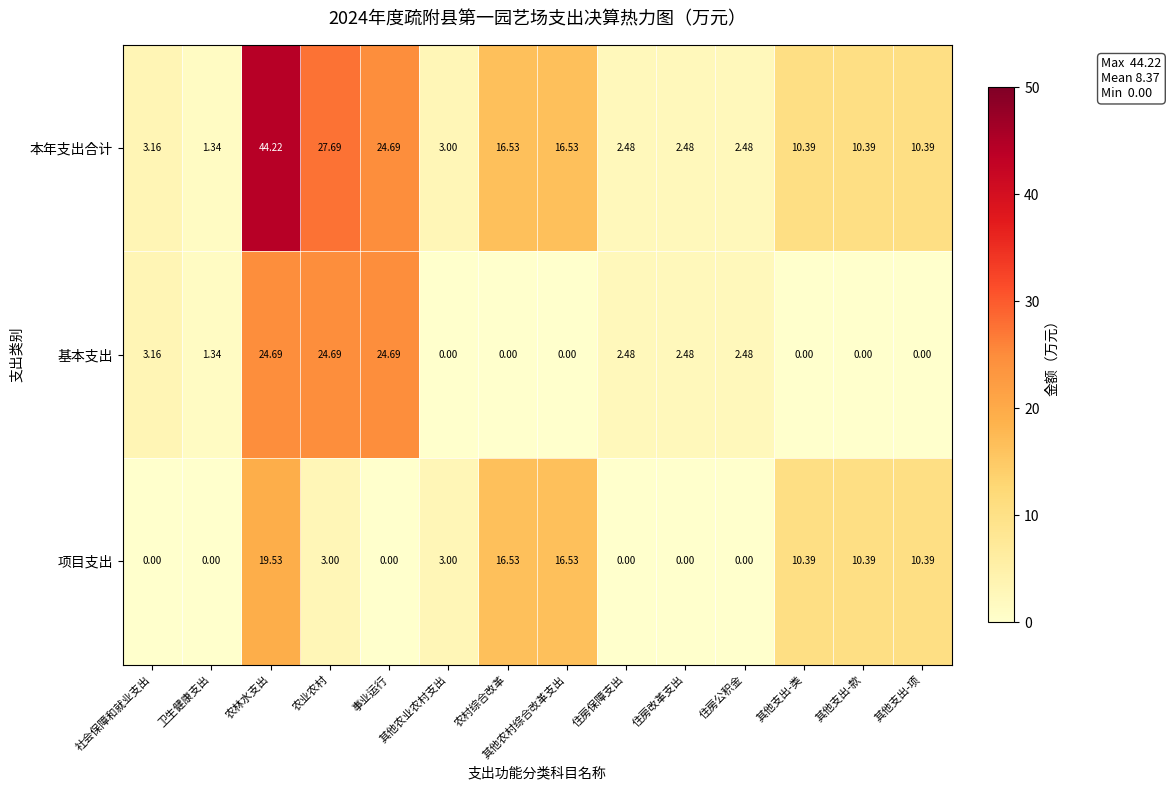

Which series has the widest spread of values?

本年支出合计